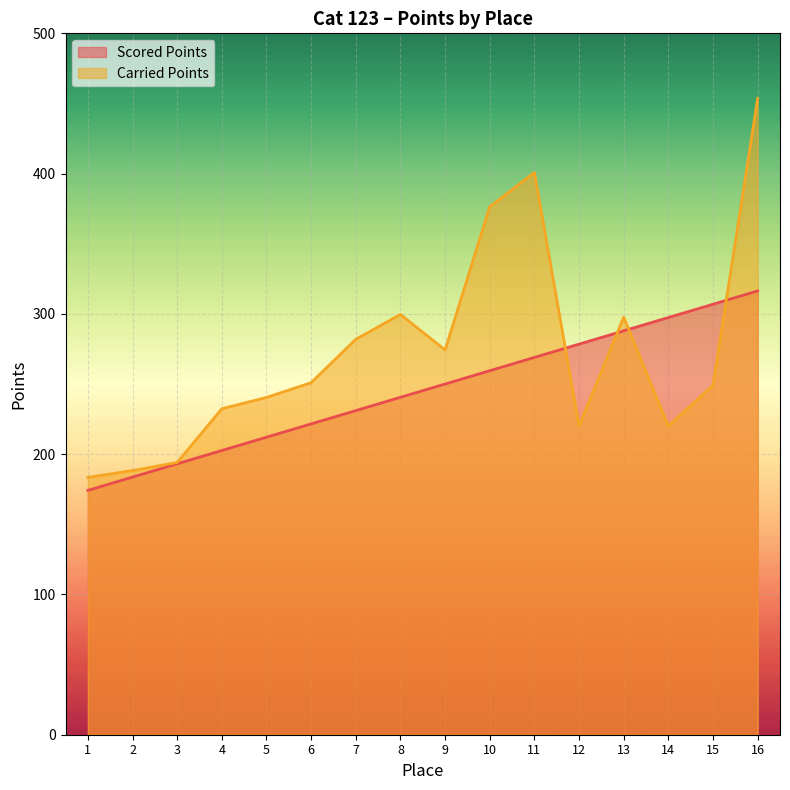

What is the difference between the maximum and minimum values in the Scored Points series?

142.2